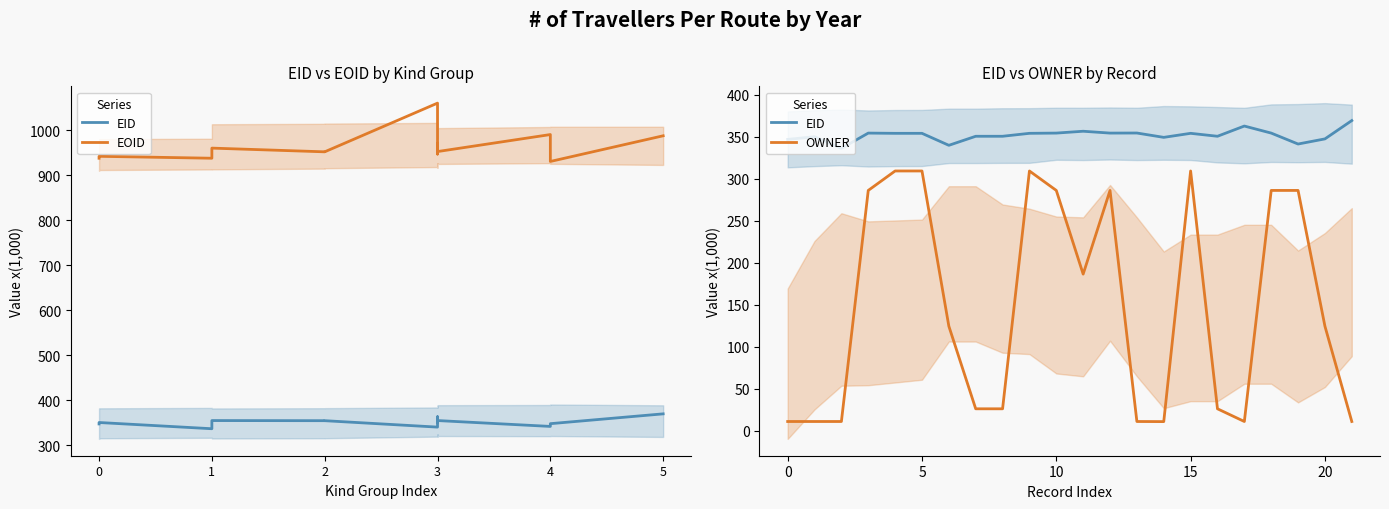

True or false: OWNER and EID intersect in this chart.

False